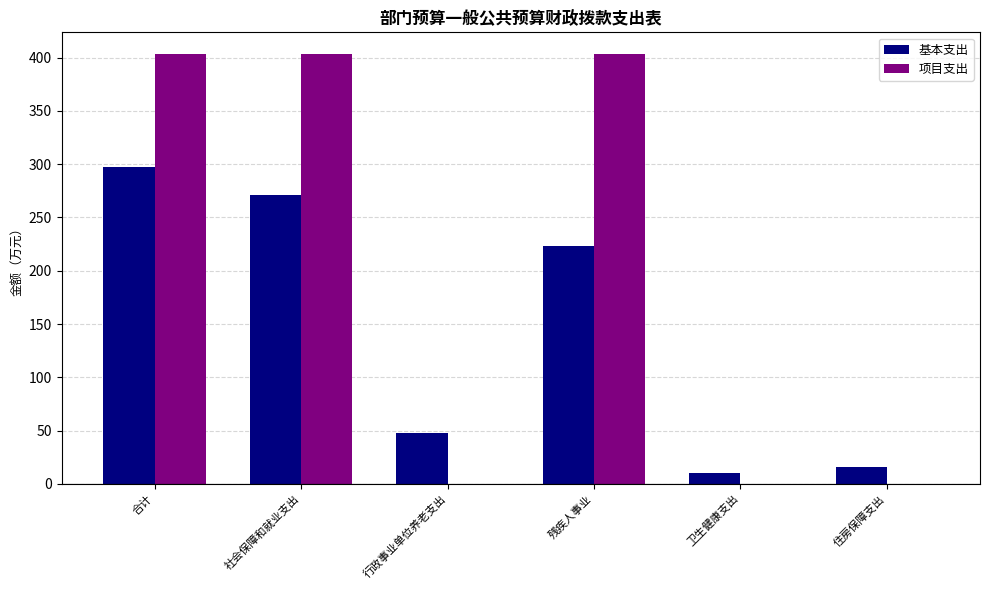

The value of 基本支出 at 合计 is 191.4. True or false?

False